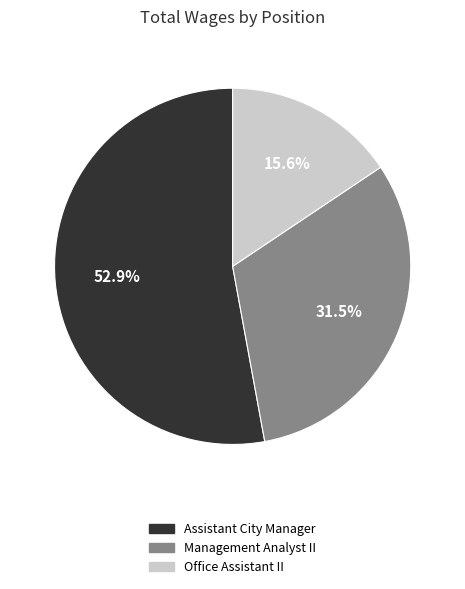

Which category has the smallest portion of the pie?

Office Assistant II